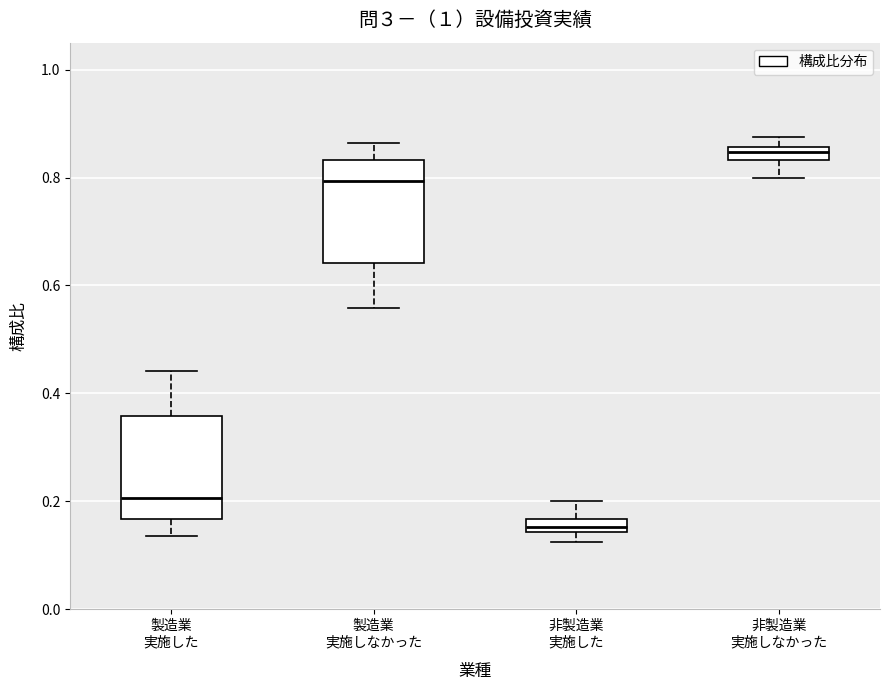

Which box's median line is the highest?

非製造業 実施しなかった